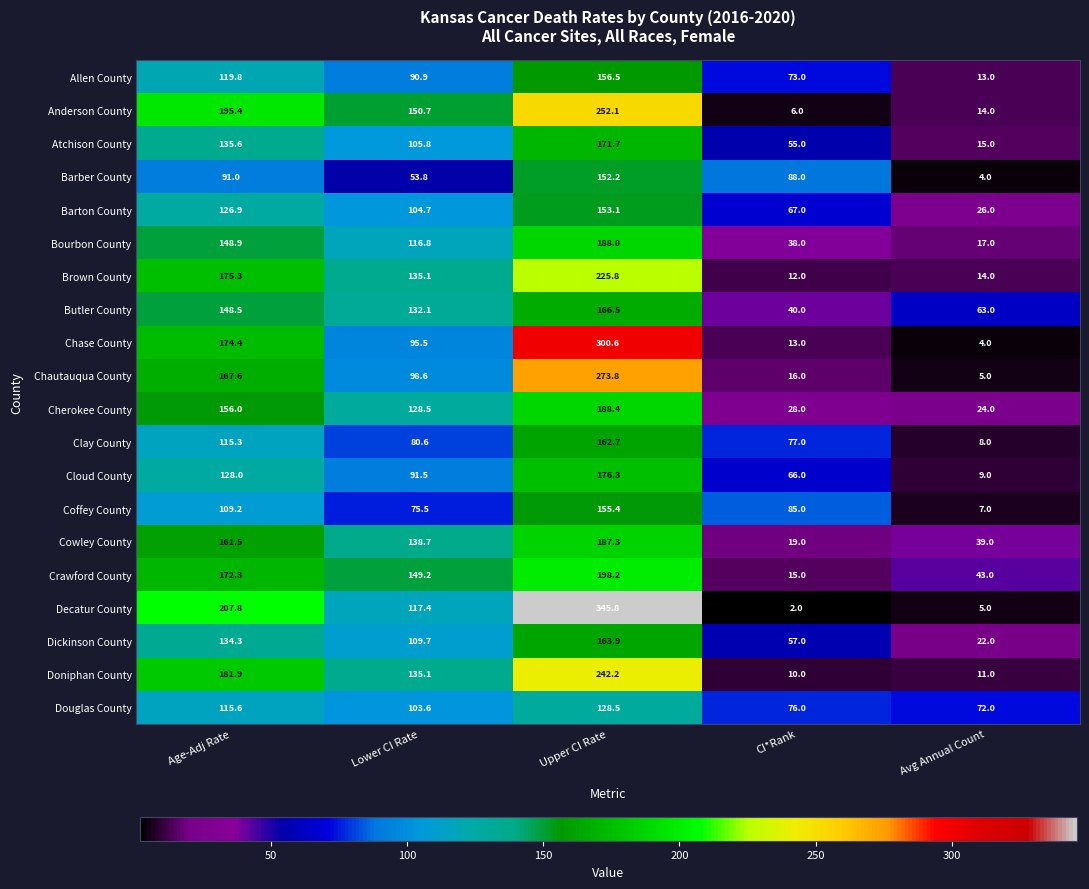

What is the total value across all series at CI*Rank?

843.0